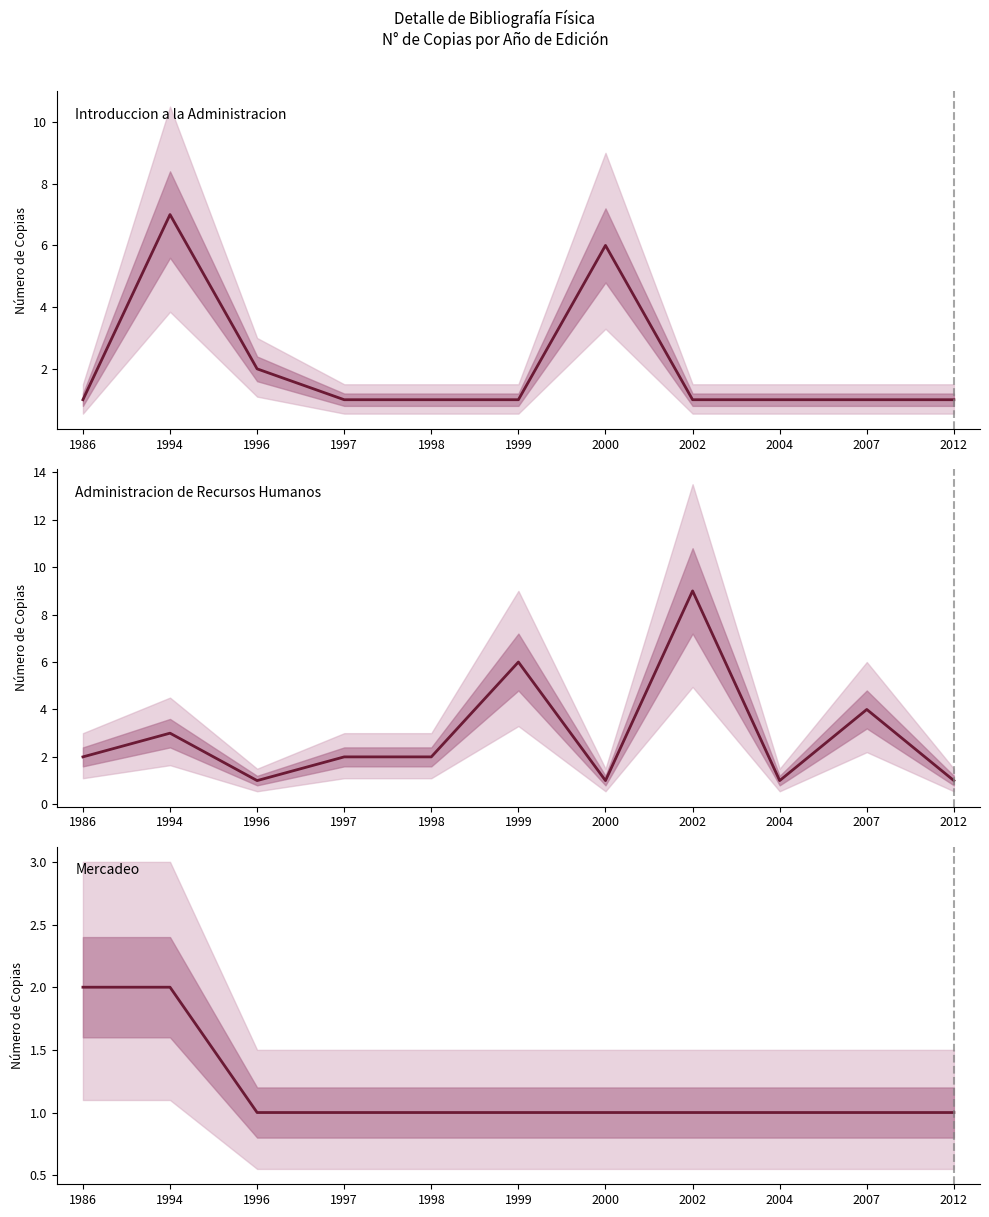

Between 2002 and 1998, which is larger?

2002